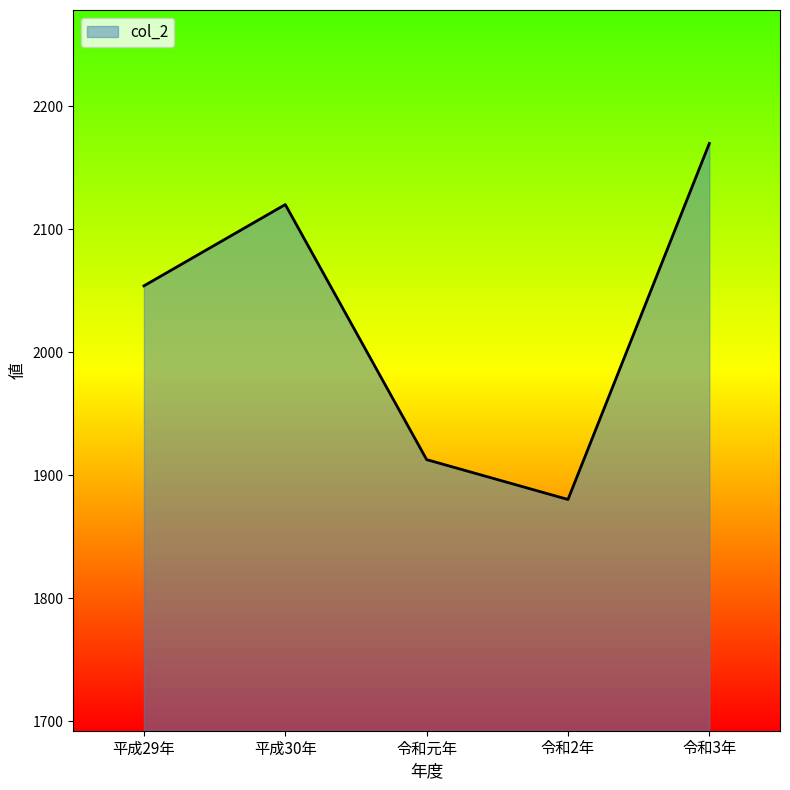

Approximately how many times larger is the value at 令和3年 compared to 平成29年?

1.1